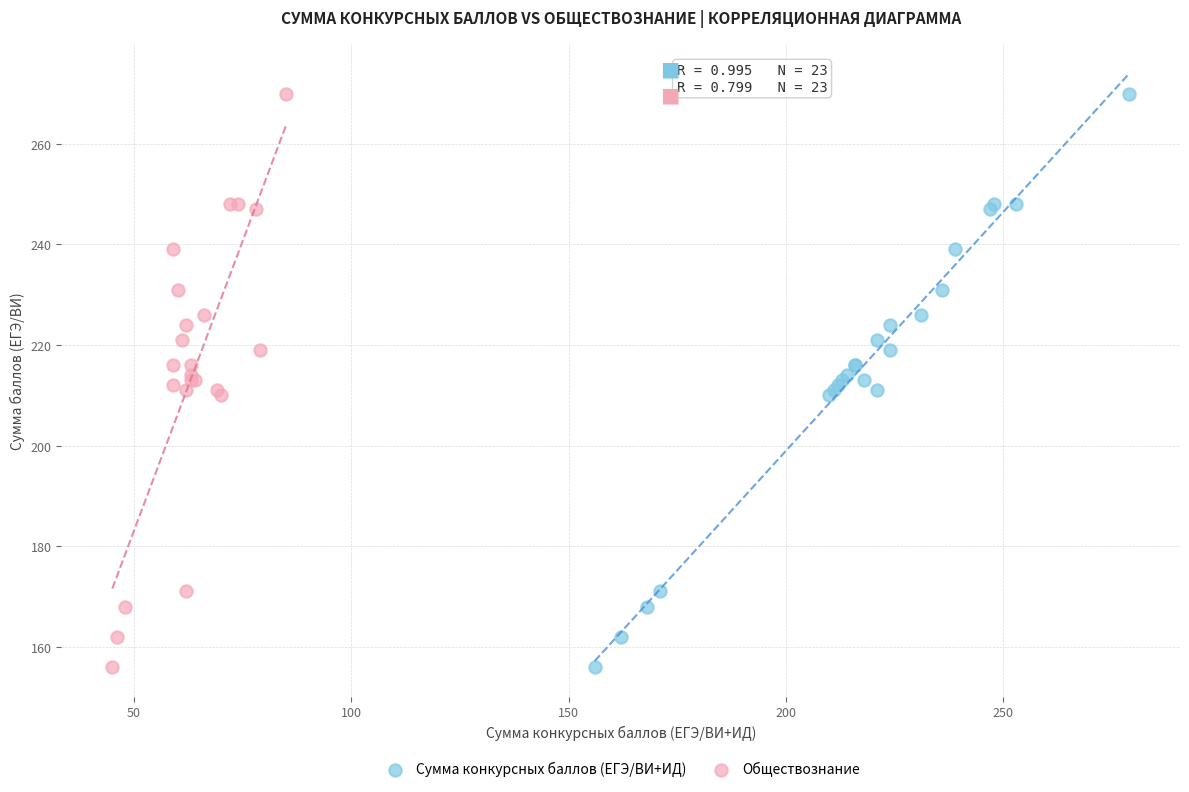

What are all the series names shown in the legend?

Сумма конкурсных баллов (ЕГЭ/ВИ+ИД), Обществознание